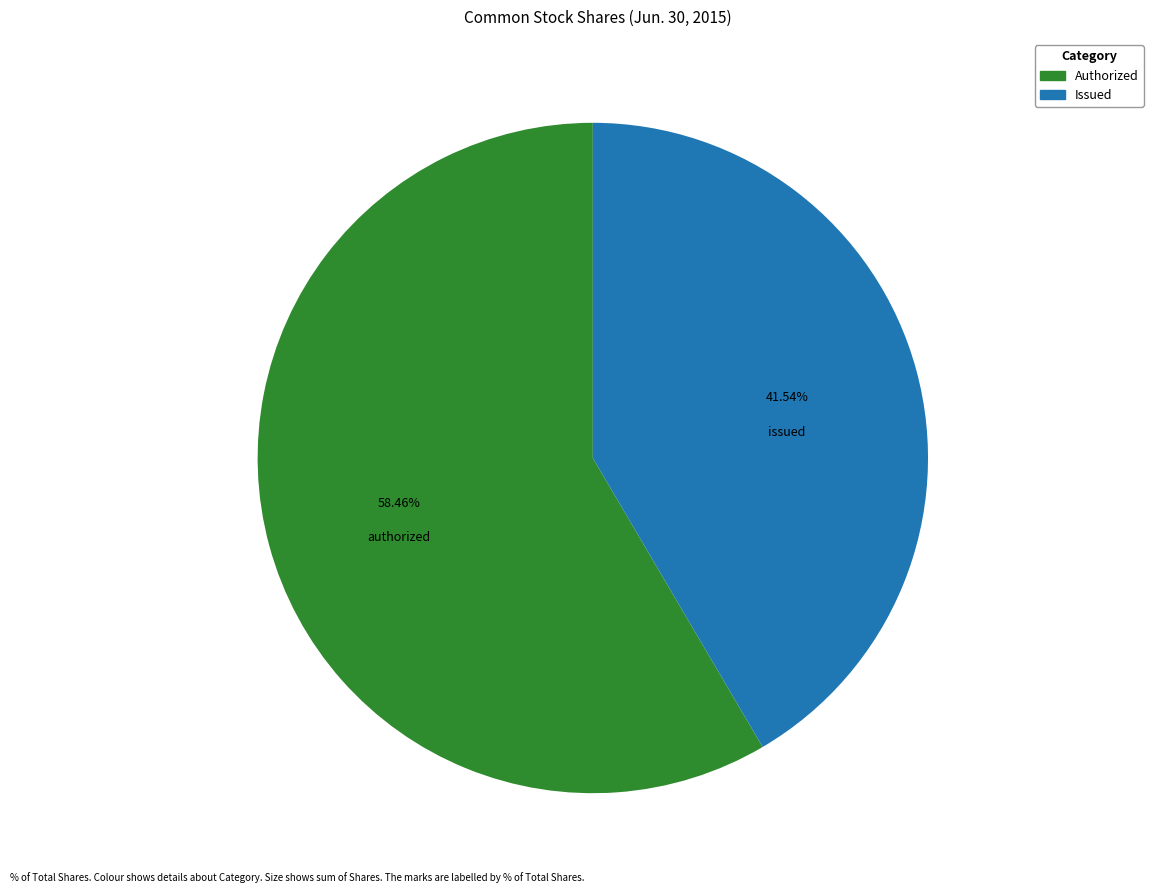

Is there any slice that represents more than half of the pie?

Yes